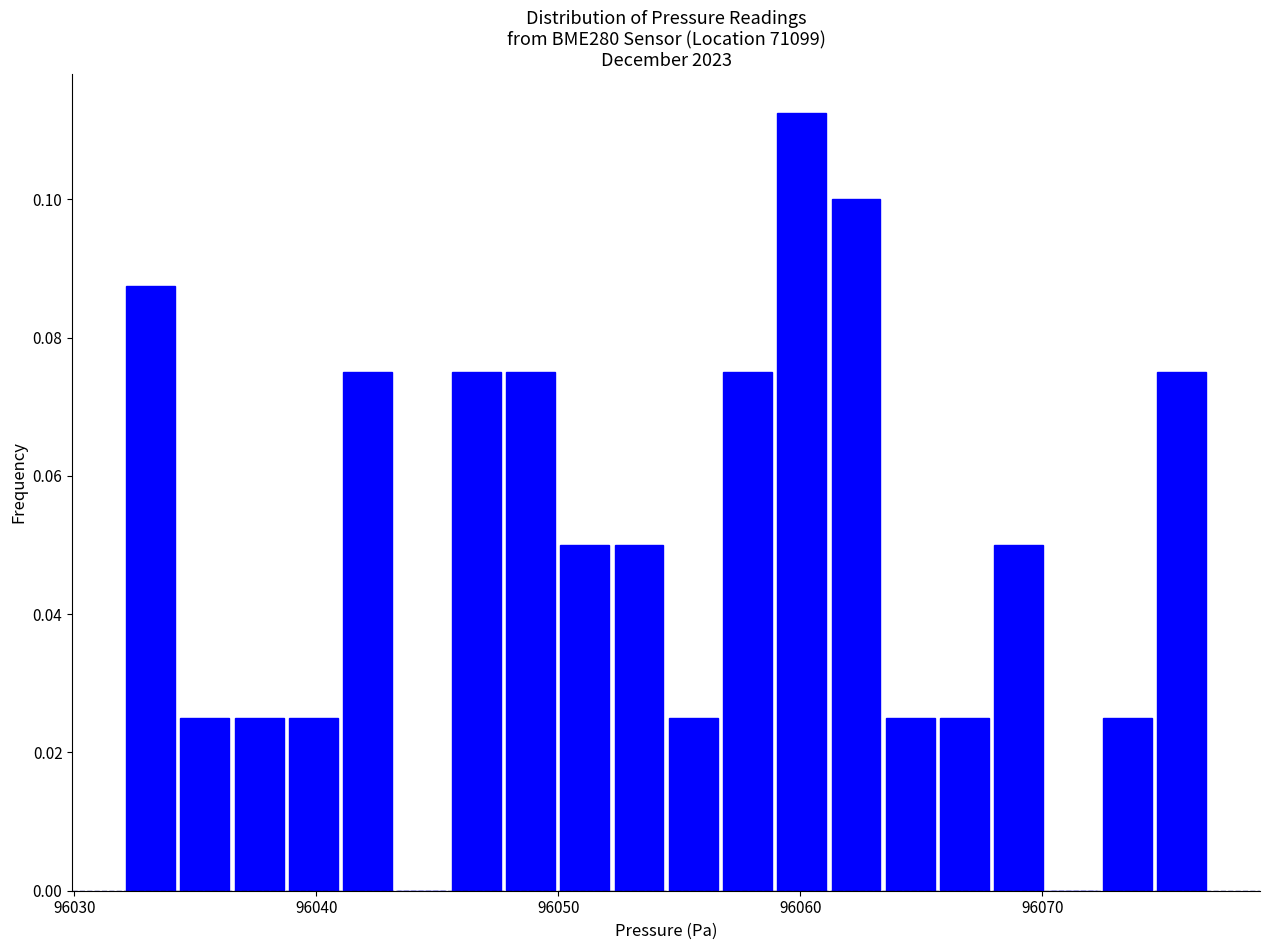

Read against the x-axis, roughly where is the centre of the tallest bar?

96060